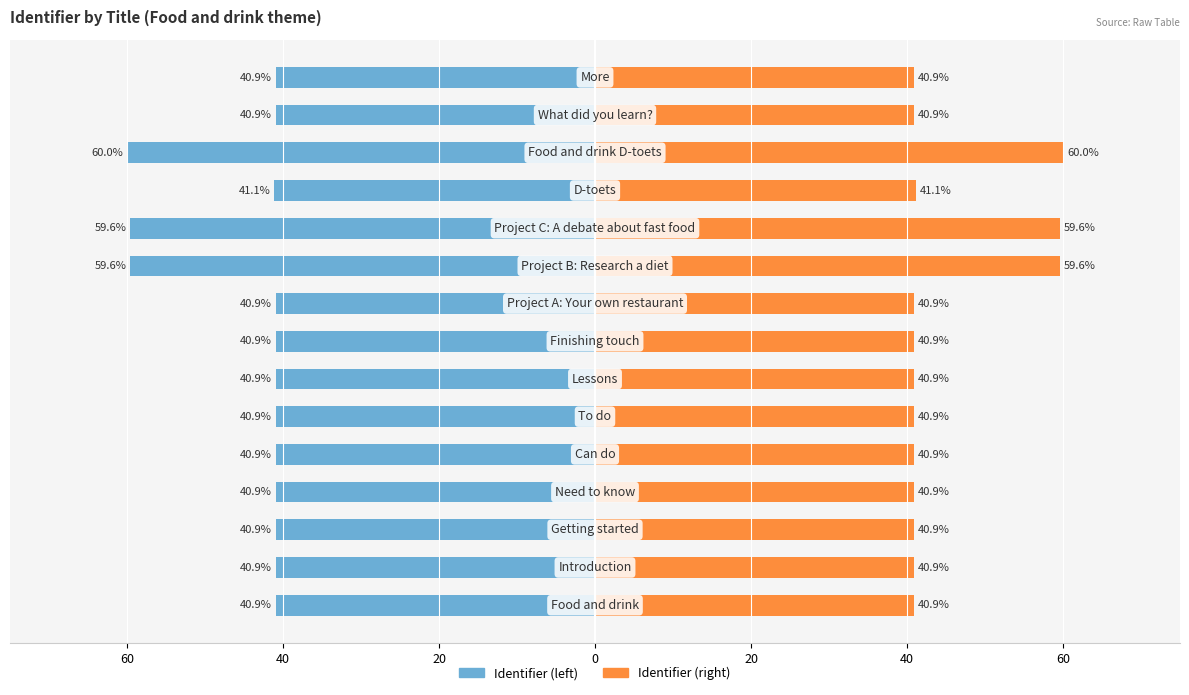

Which series has the largest range (max minus min)?

Identifier (left)